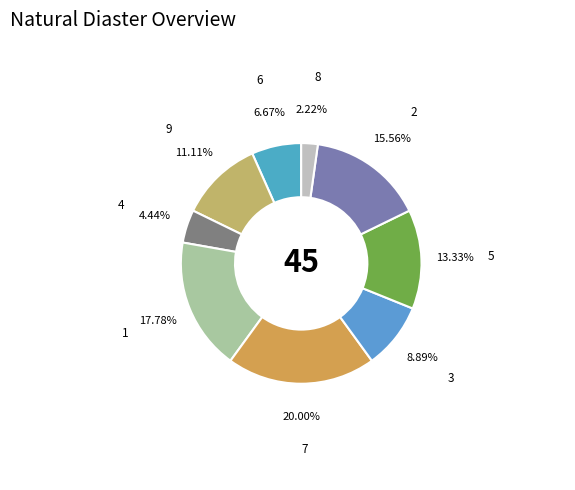

To the nearest percent, what percentage of the pie is 2?

16%